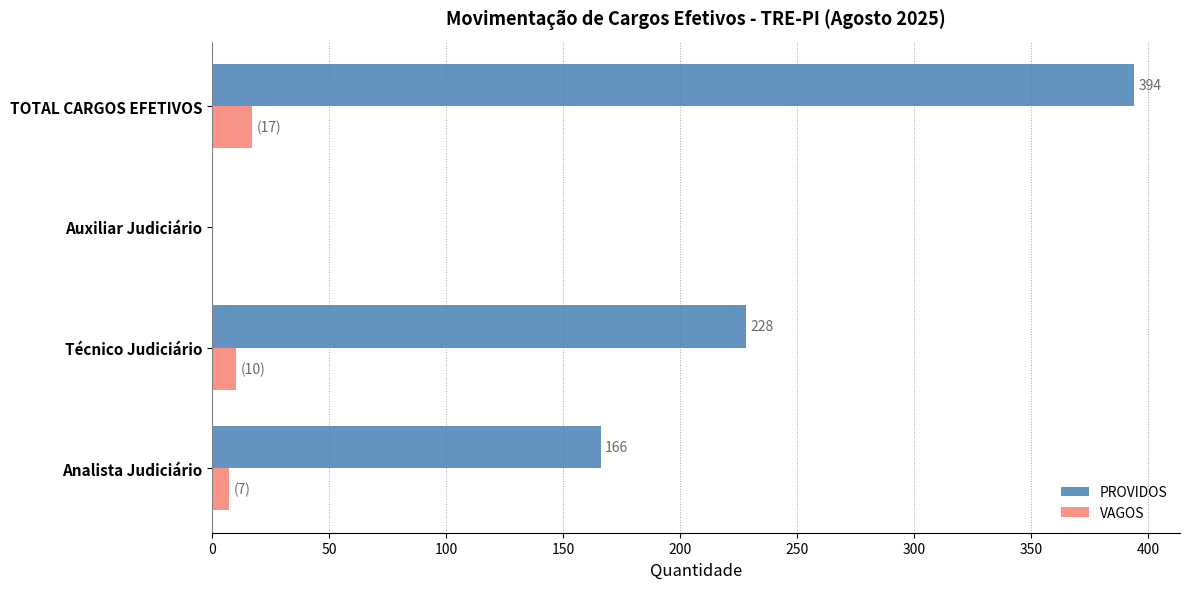

Which series has the largest range (max minus min)?

PROVIDOS